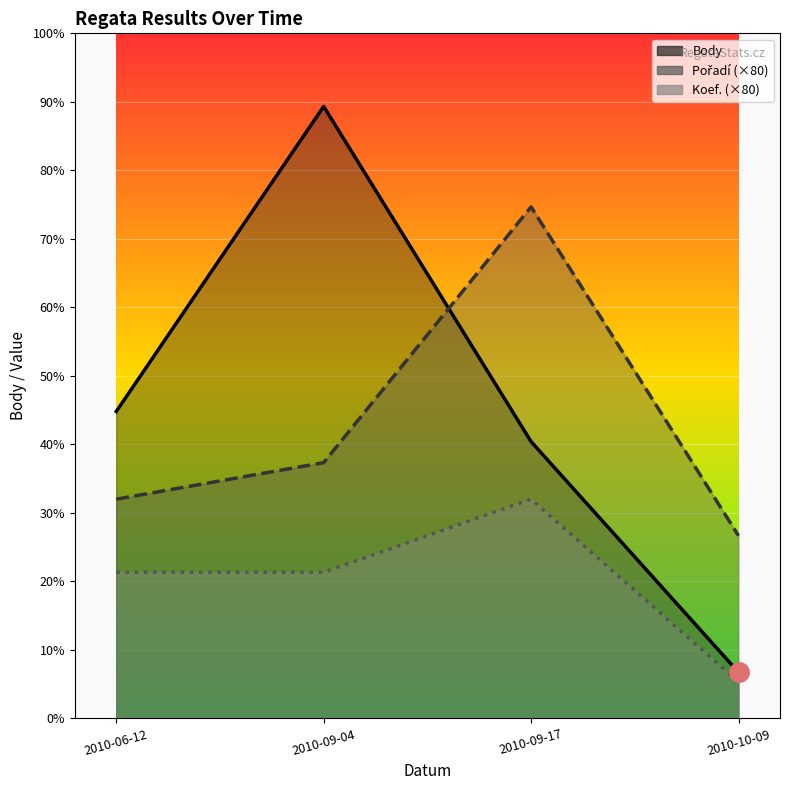

Is it true that Body equals 1027 at 2010-06-12?

False